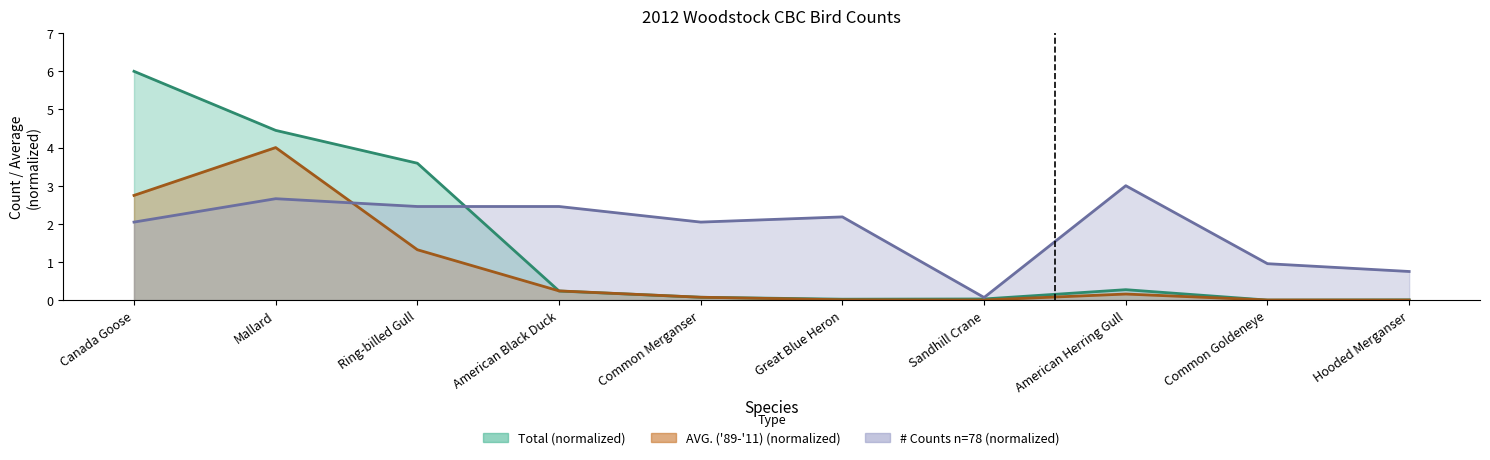

Rank the series by their average value, from highest to lowest.

# Counts (n=78), Total, AVG. ('89-'11)